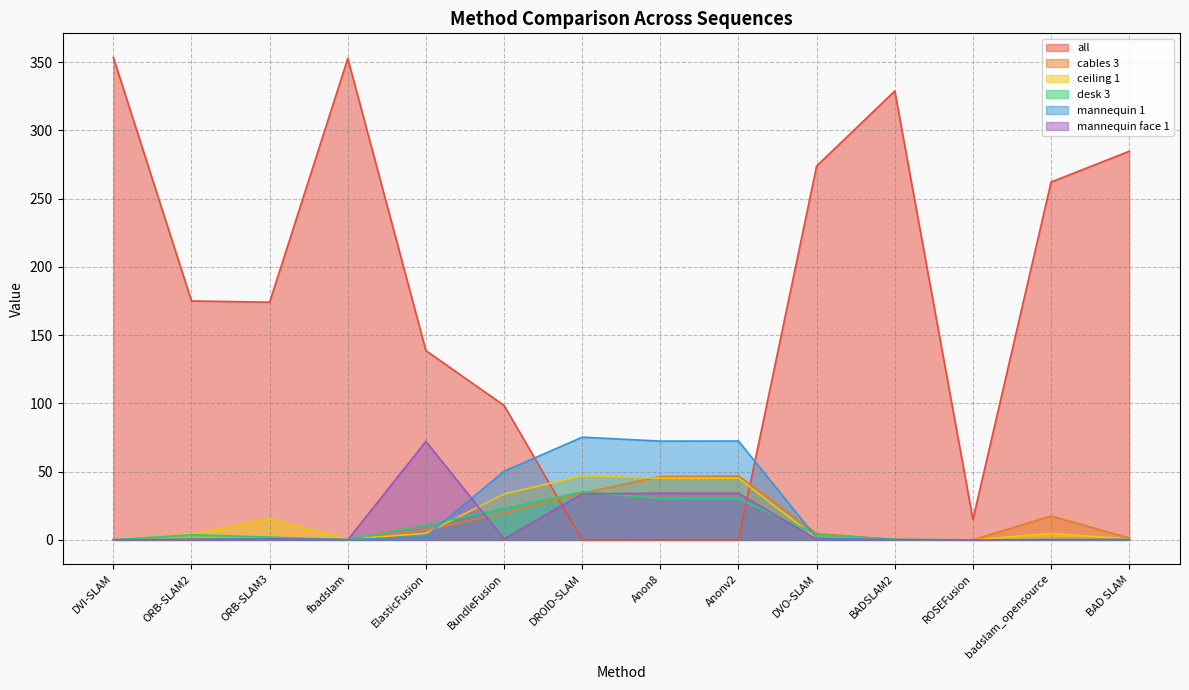

How many interior local peaks does the cables 3 series have?

3